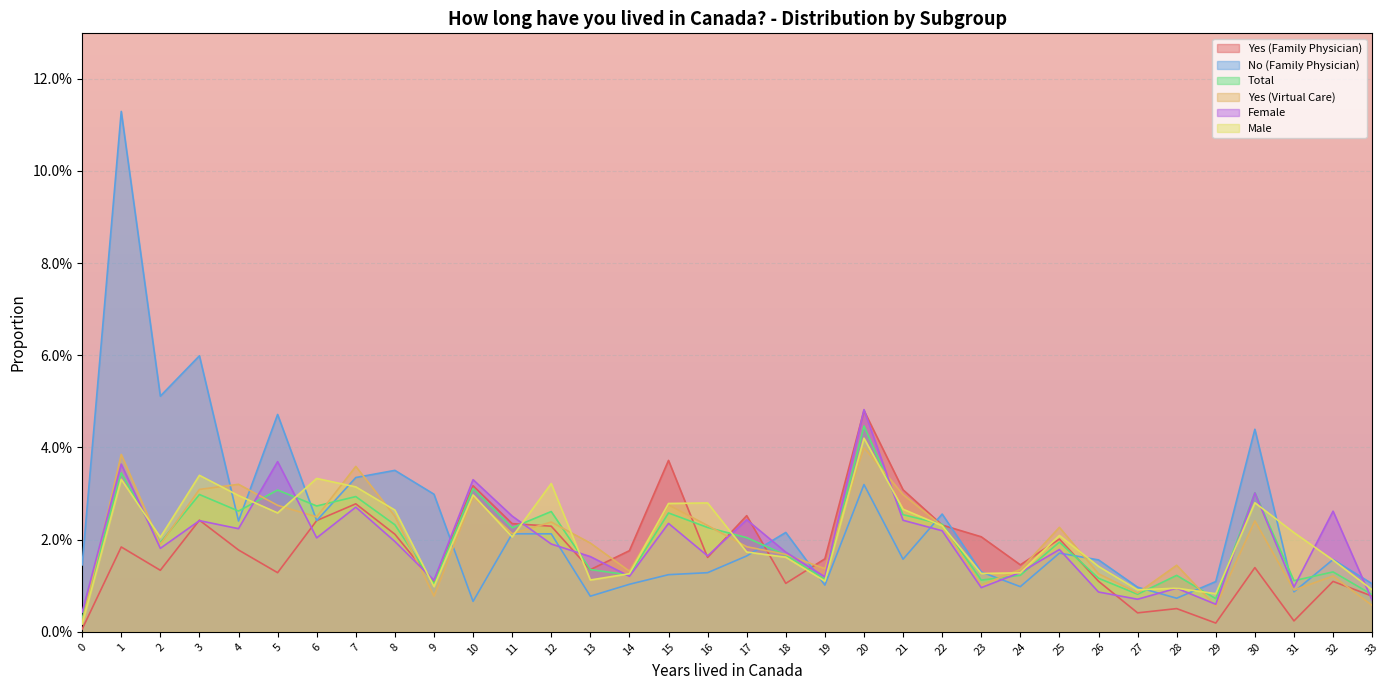

True or false: Yes (Virtual Care) has more than 0 interior local peaks.

True